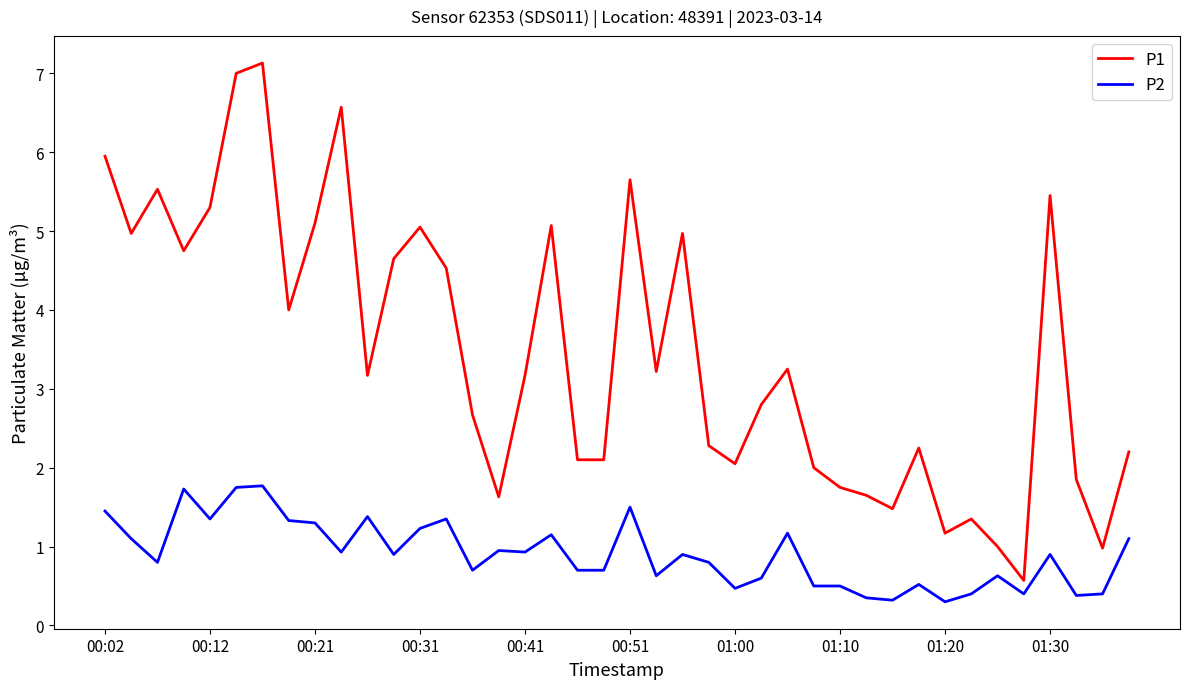

What is the difference between the maximum and minimum values in the P1 series?

6.6